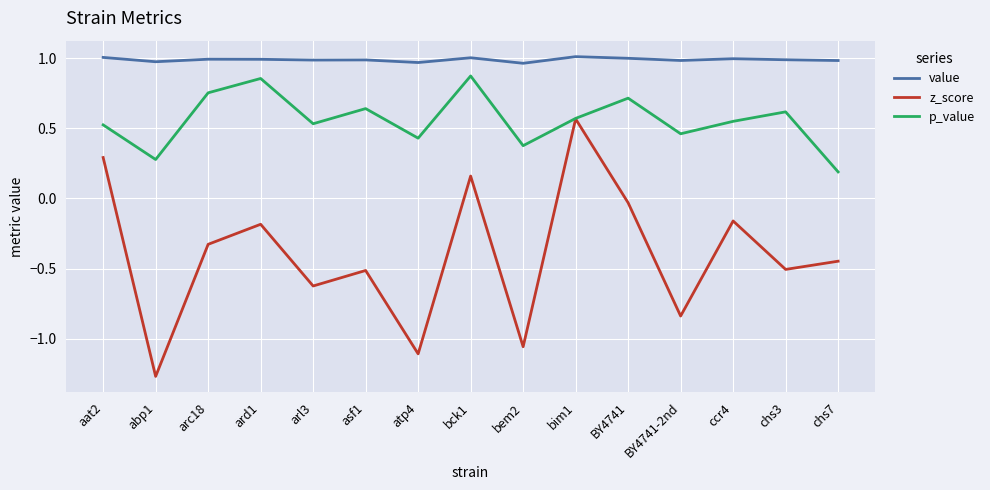

What are all the series names shown in the legend?

value, z_score, p_value